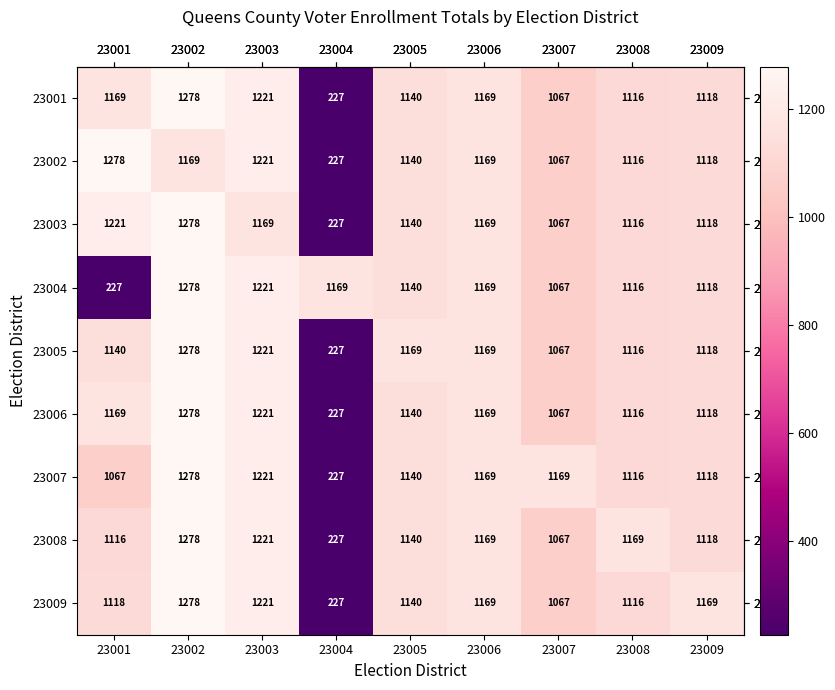

At which label is 23004 closest to 752?

23007